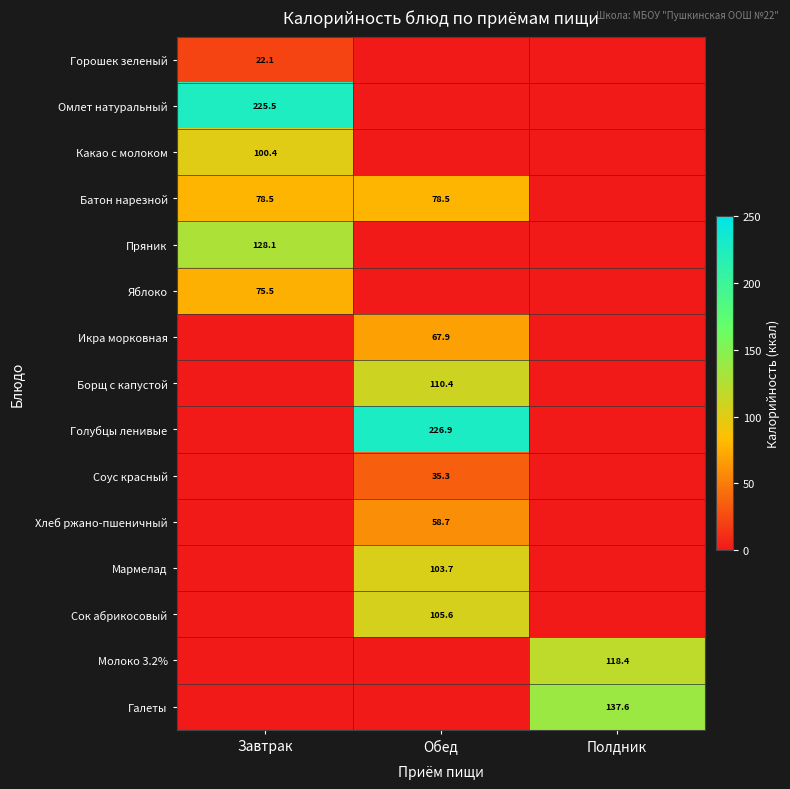

The Икра морковная series shows 67.9 at Обед. True or false?

True